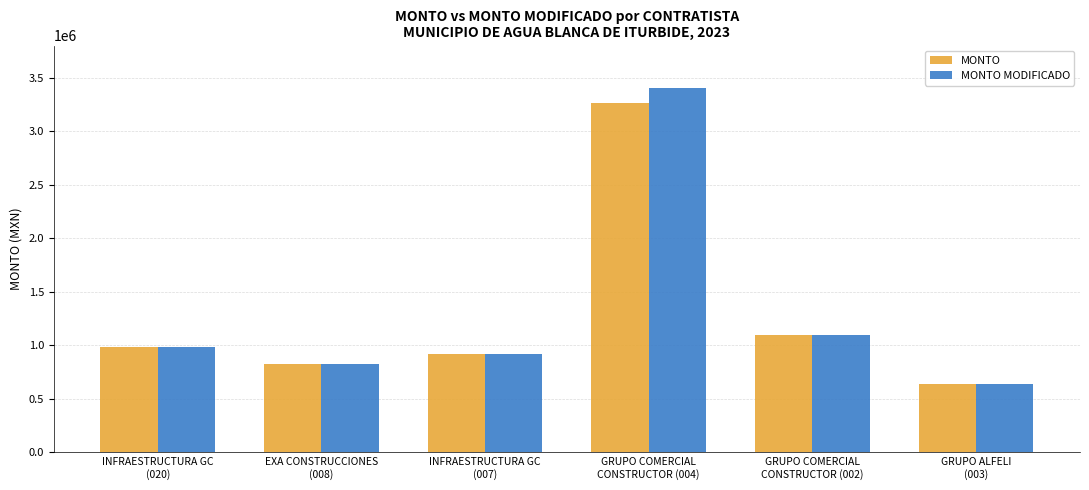

What is the sum of all MONTO values?

7729342.0